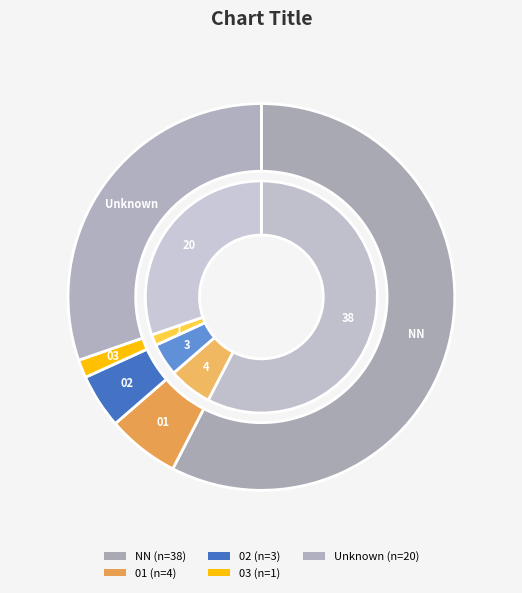

To the nearest percent, what percentage of the pie is 01?

6%